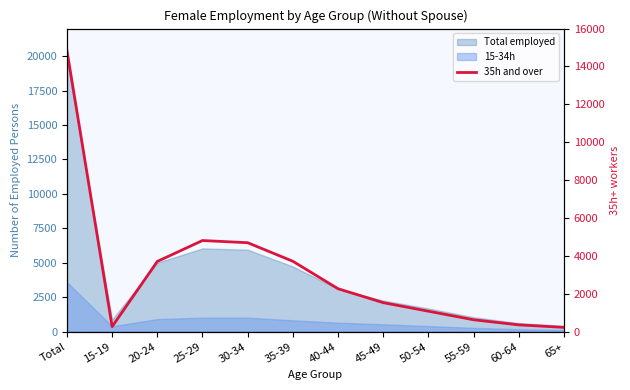

What position from the right is 15-19?

11